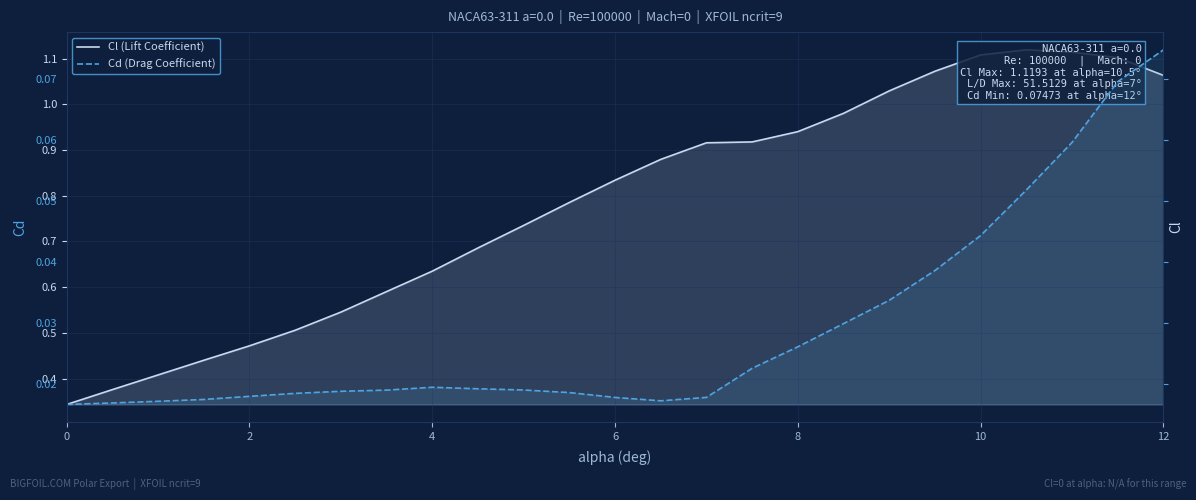

True or false: Cd (Drag Coefficient) has a value of 0.0 at 19.

False